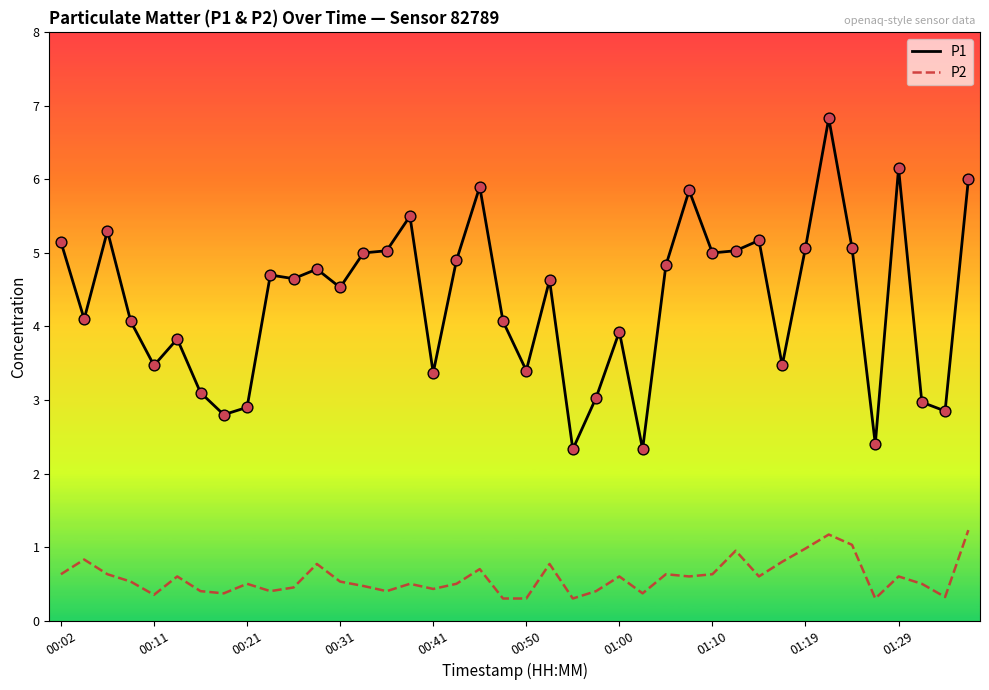

At how many categories does at least one series exceed 2?

40